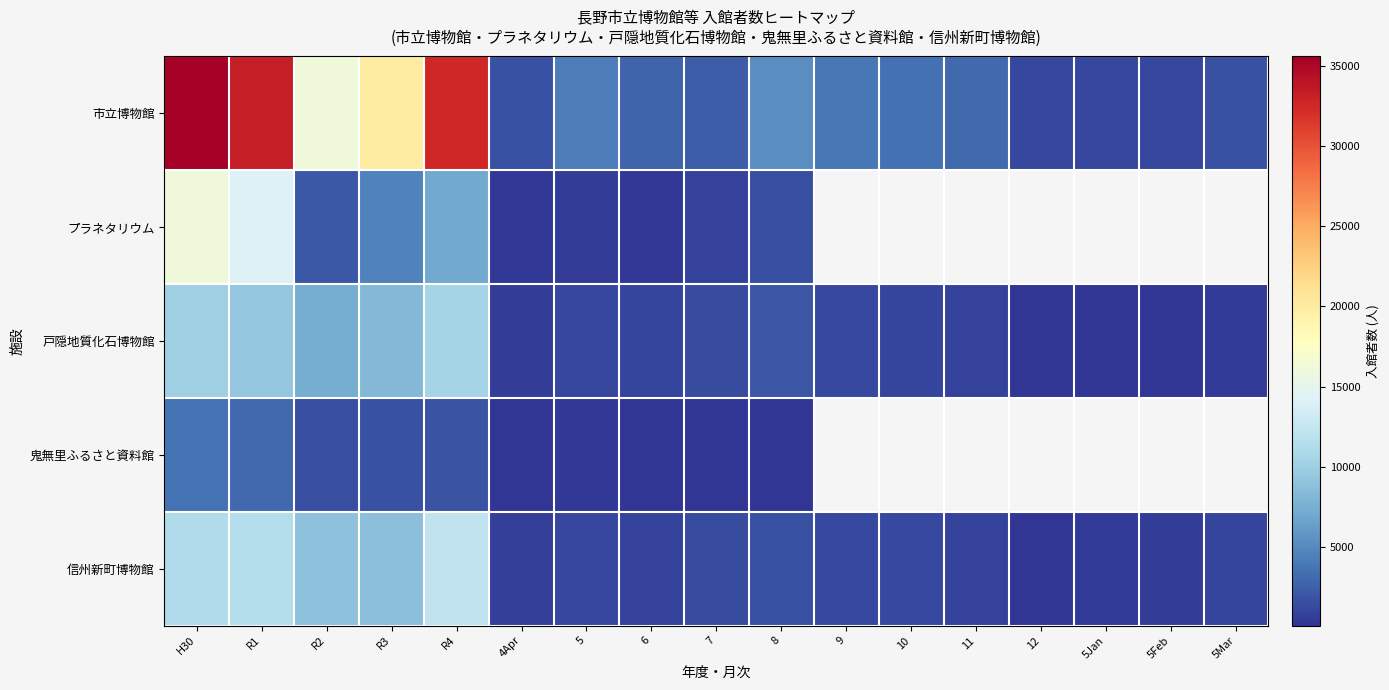

How many distinct data groups are displayed?

5